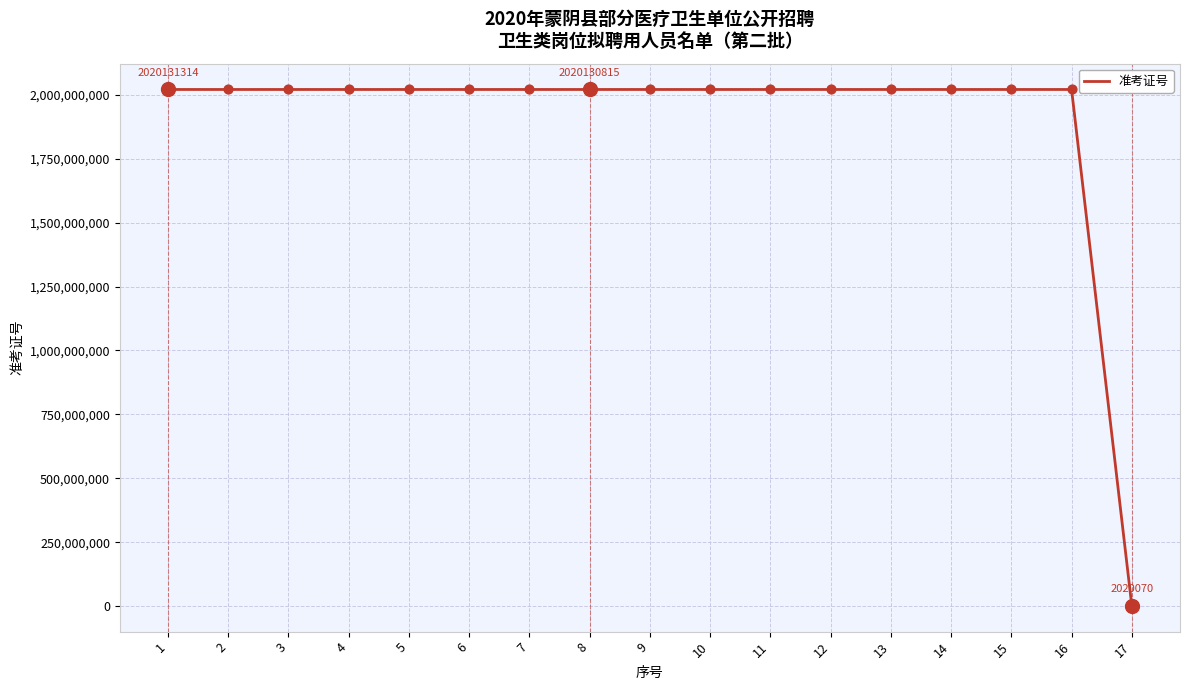

What is the ratio of the value at 15 to the value at 14?

1.0